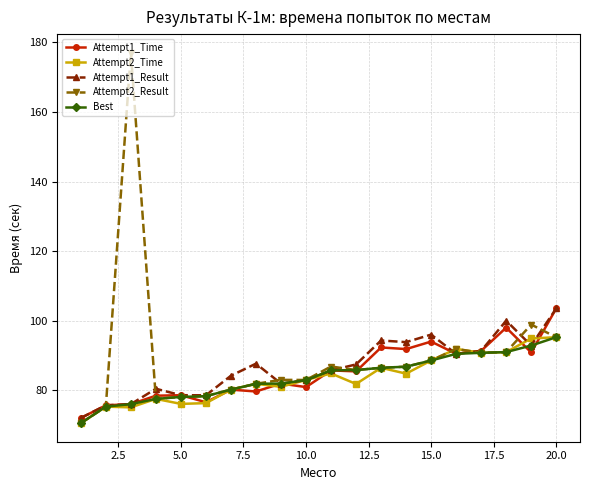

What is the maximum value shown in the chart?

177.1